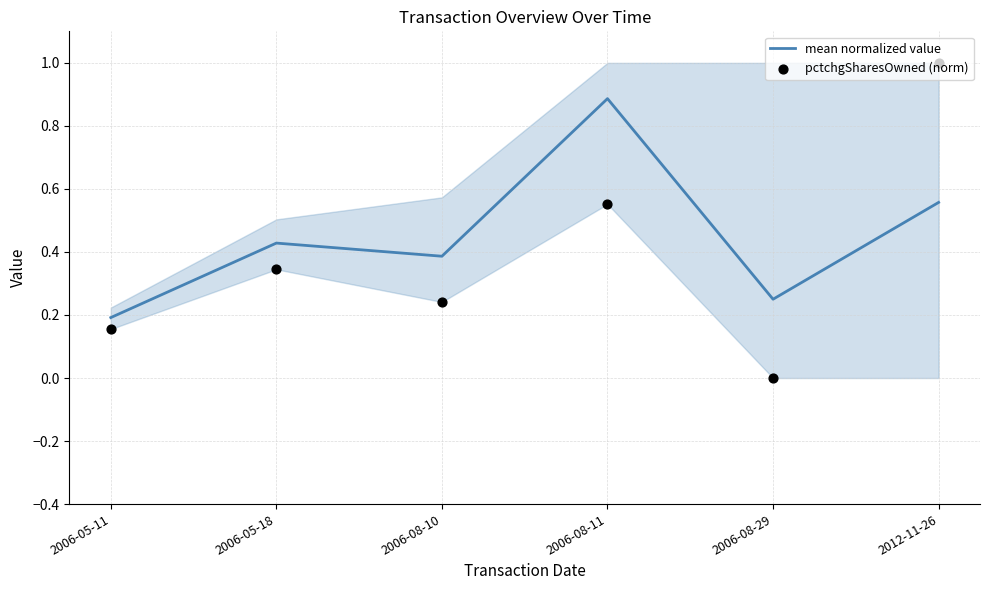

Which series has the largest total across all categories?

mean normalized value